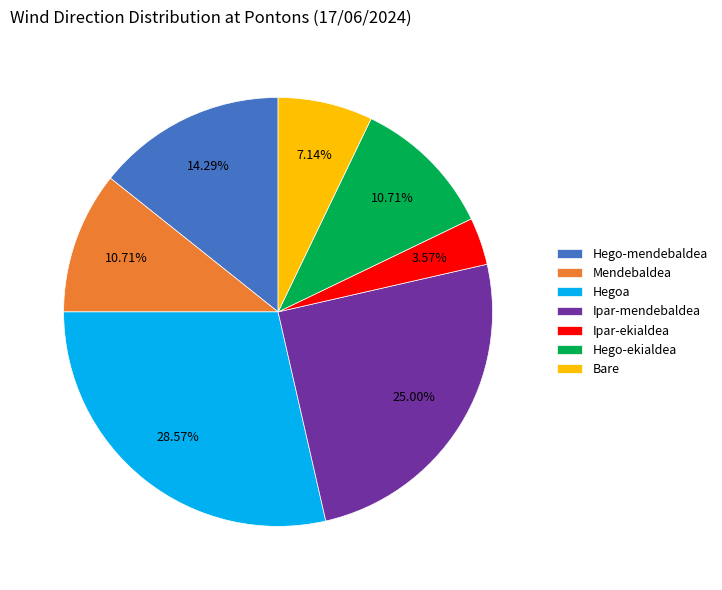

Count the number of slices in the pie.

7